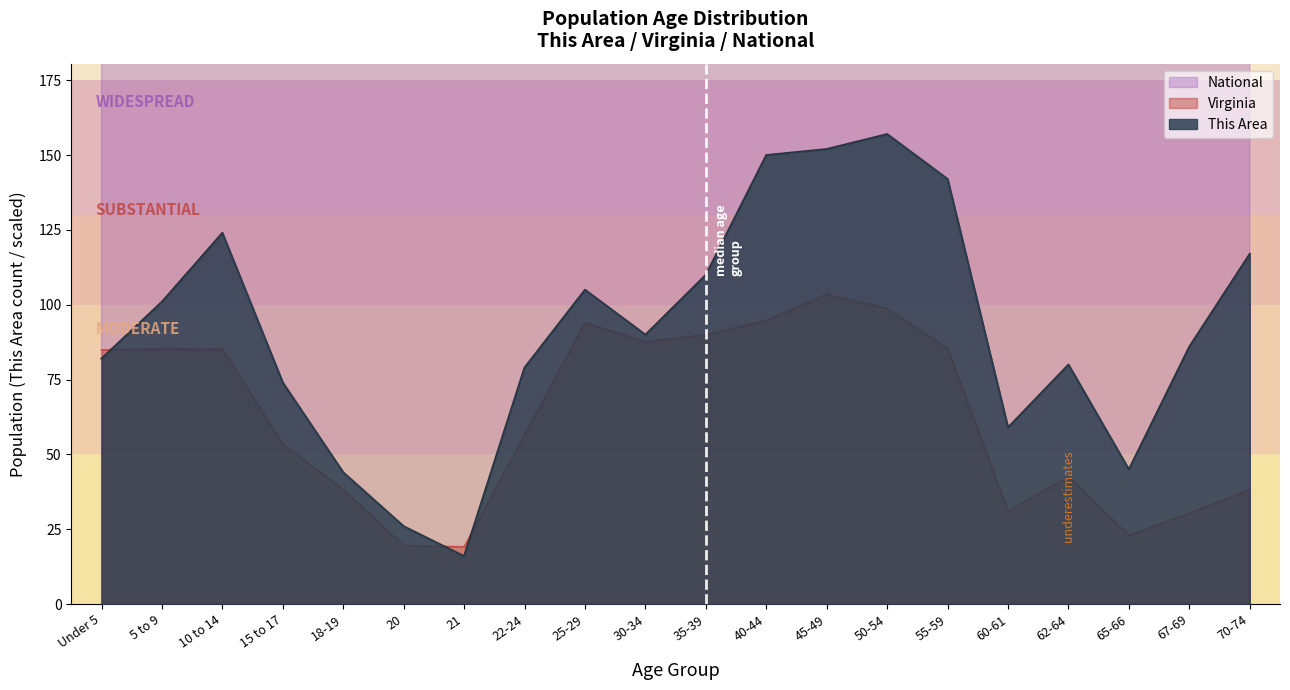

Reading right to left, list all the values displayed in this chart.

This Area: 117.0	86.0	45.0	80.0	59.0	142.0	157.0	152.0	150.0	110.0	90.0	105.0	79.0	16.0	26.0	44.0	74.0	124.0	101.0	82.0
Virginia: 38.3	30.4	23.0	42.6	31.1	85.4	98.8	103.5	94.8	90.0	87.7	94.1	56.6	19.2	19.6	38.3	53.5	85.2	85.3	84.9
National: 463.9	355.8	266.0	485.2	355.7	983.2	1114.9	1135.4	1044.5	1009.0	998.1	1055.1	635.6	217.7	226.0	454.3	647.7	1033.9	1017.4	1010.1